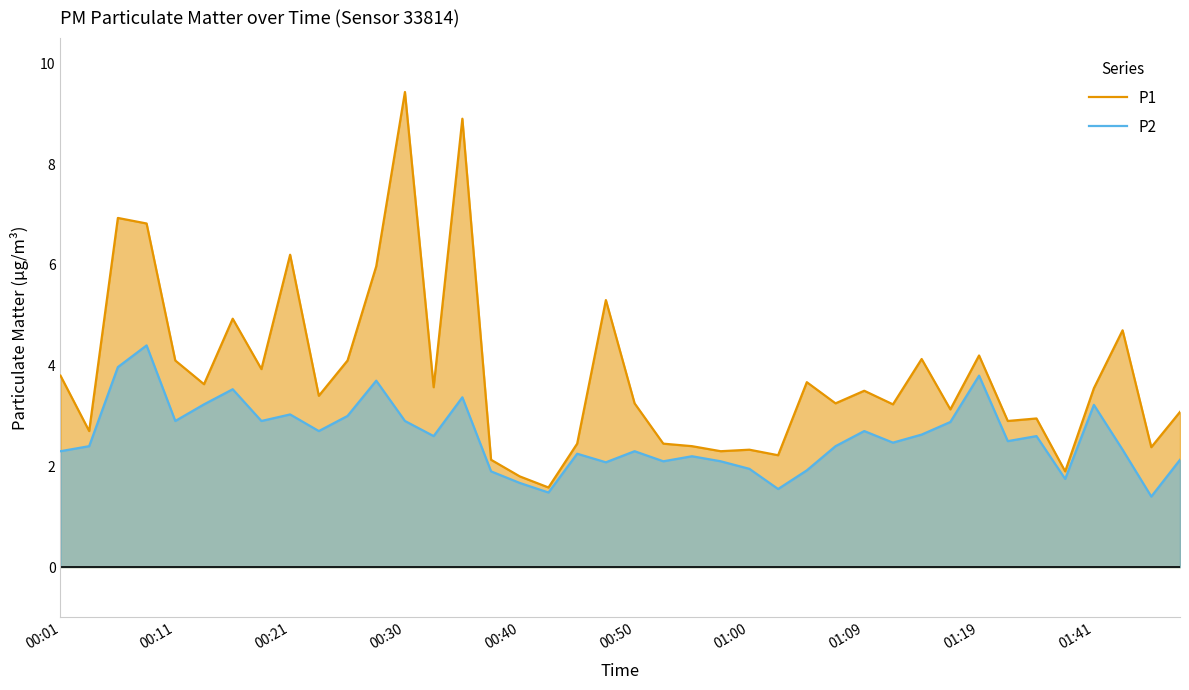

What is the maximum value shown in the chart?

9.4